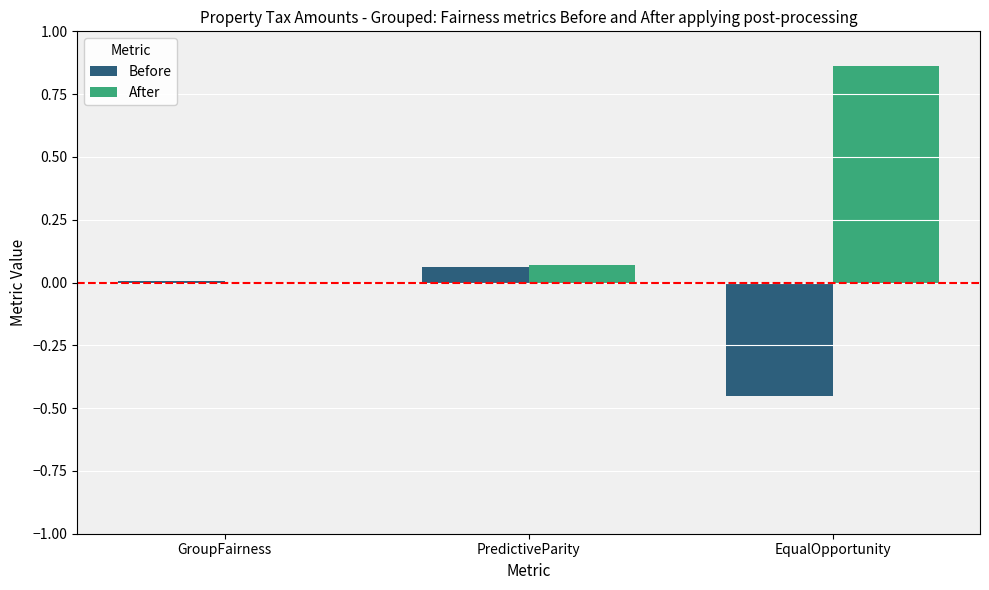

How many values in the After series exceed 0?

2